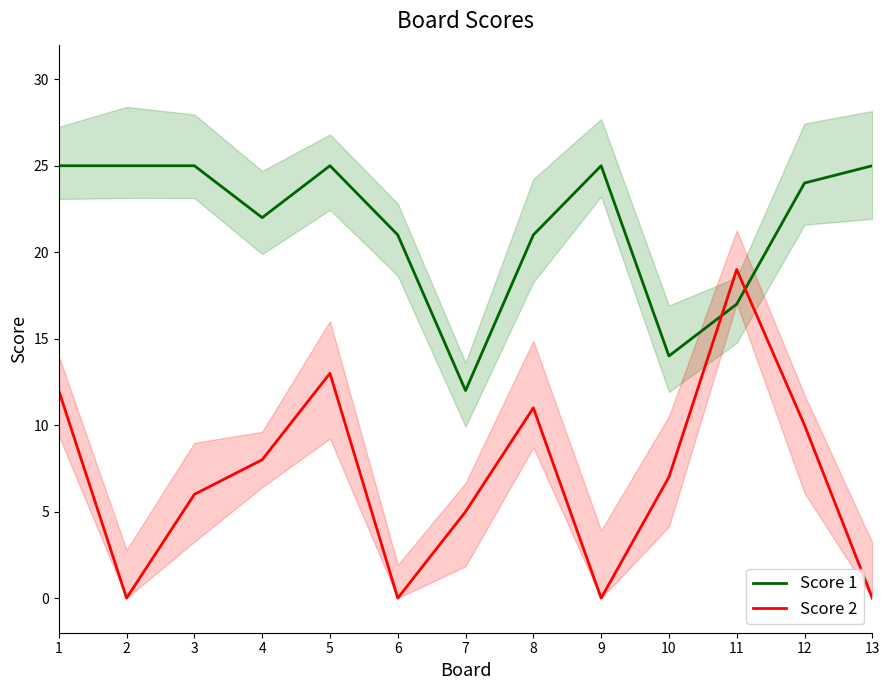

What is the value of the Score 2 point at the 1st from the left?

12